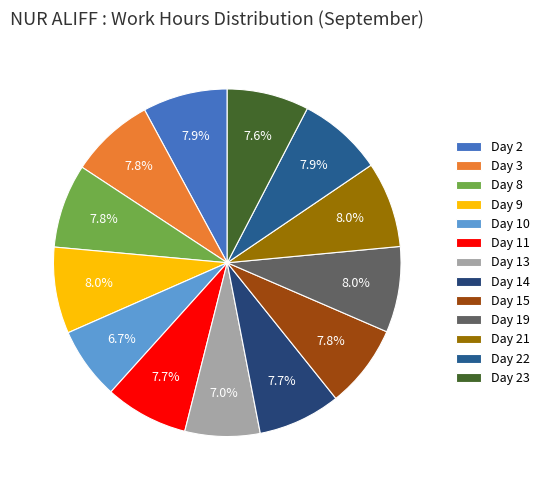

What is the largest slice in the pie chart?

Day 9